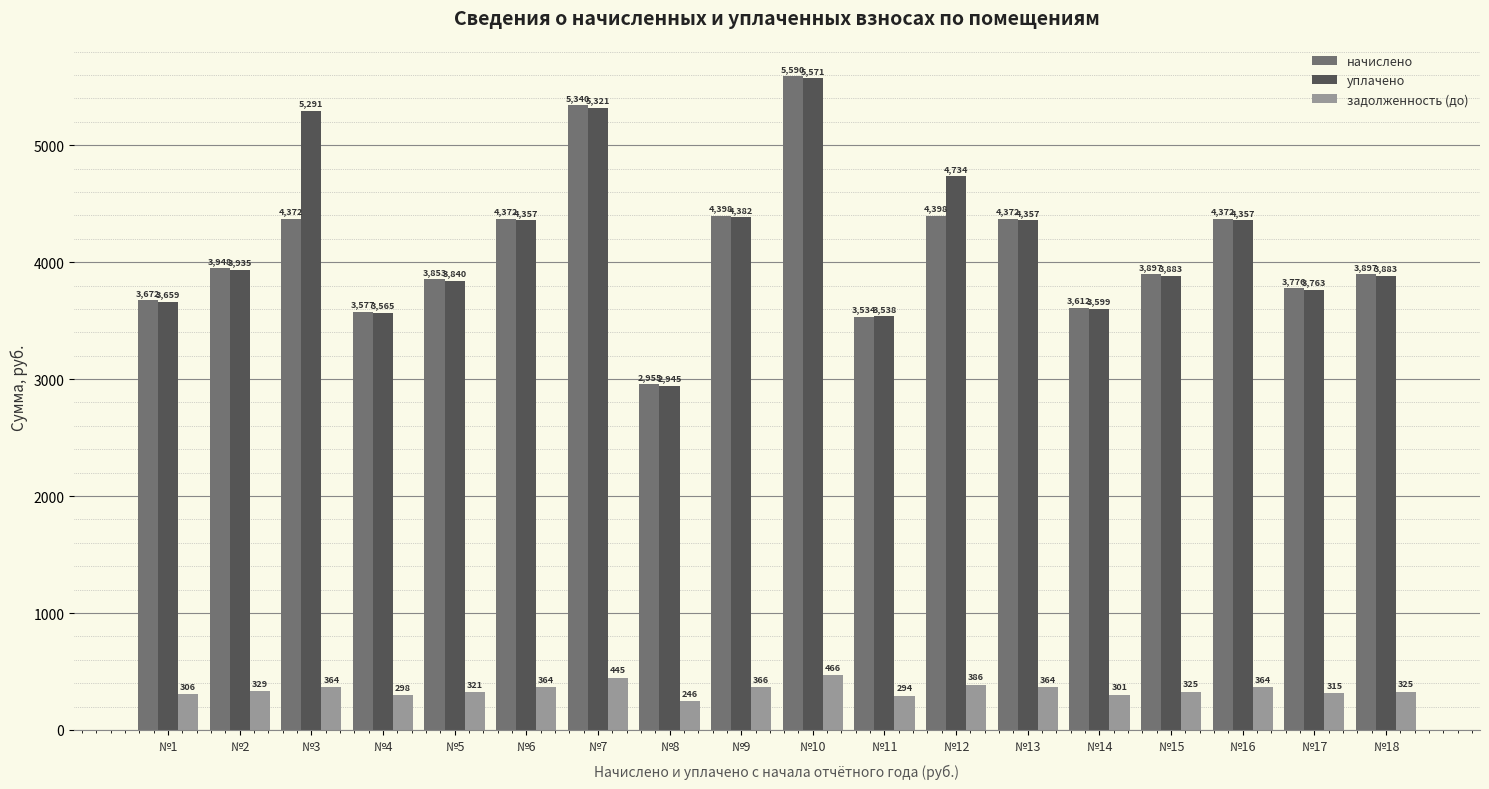

What are all the series names shown in the legend?

начислено, уплачено, задолженность (до)